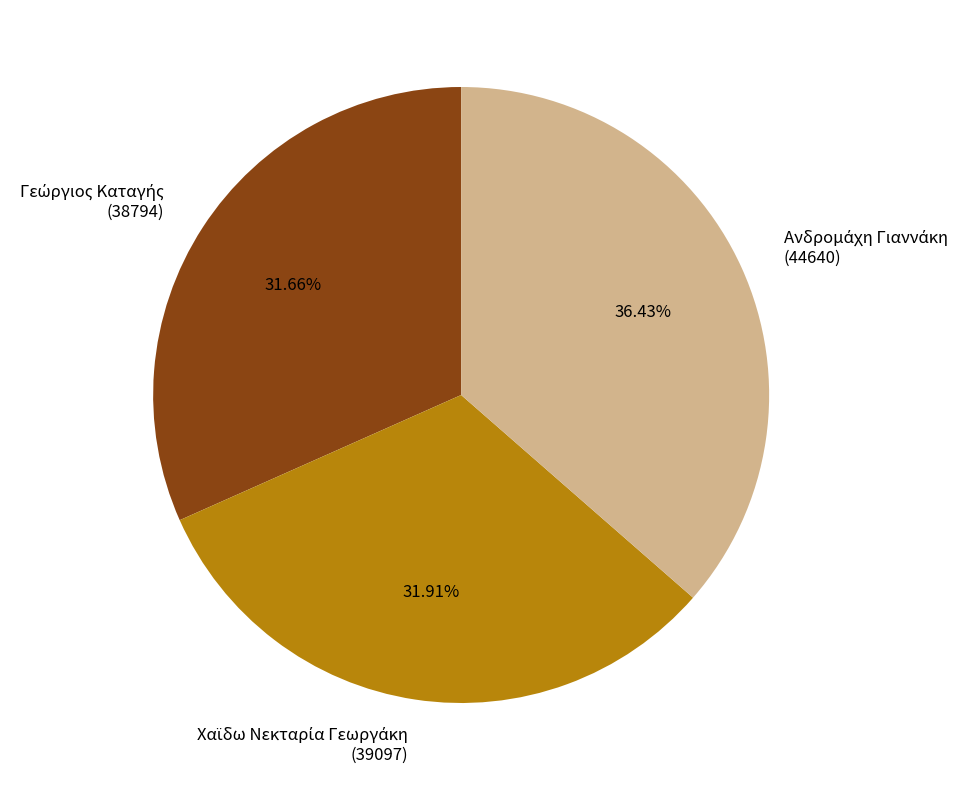

Is there a majority slice in this chart?

No